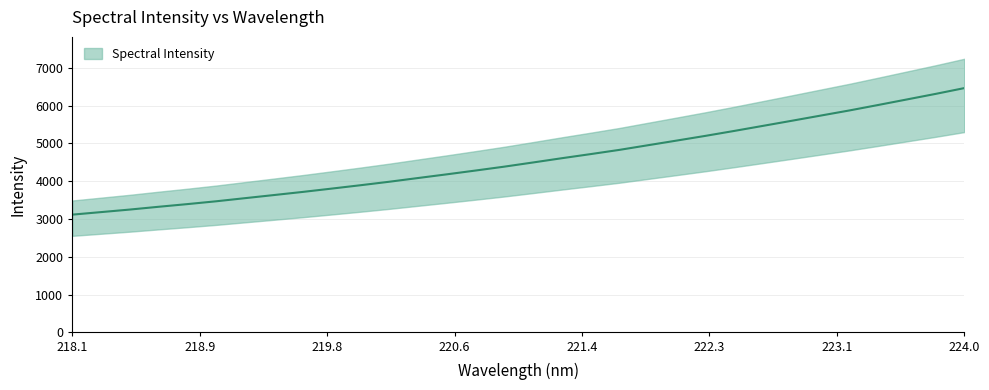

What is the greatest value displayed?

6460.9